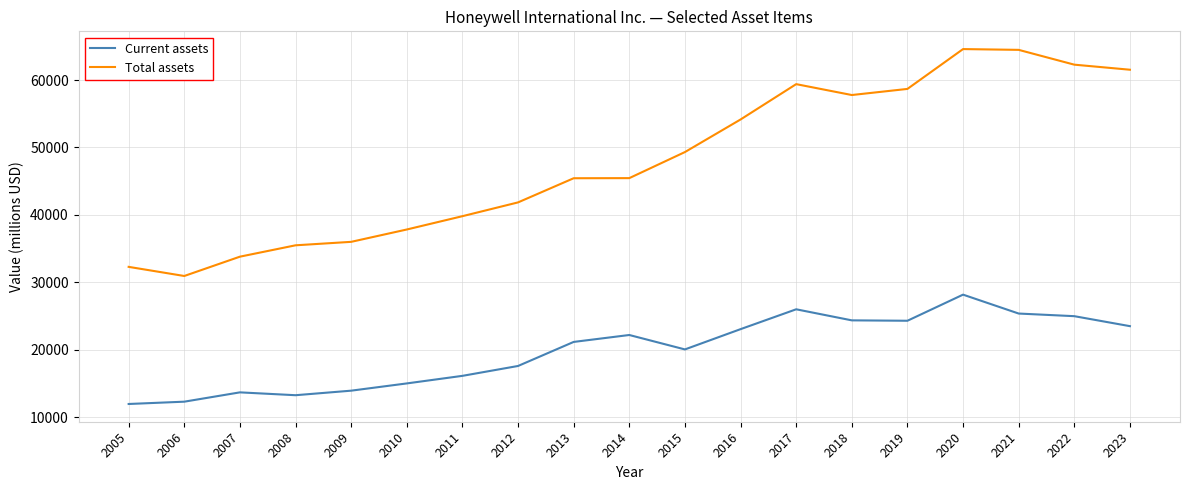

What is the spread (max minus min) of values at 2021?

39098